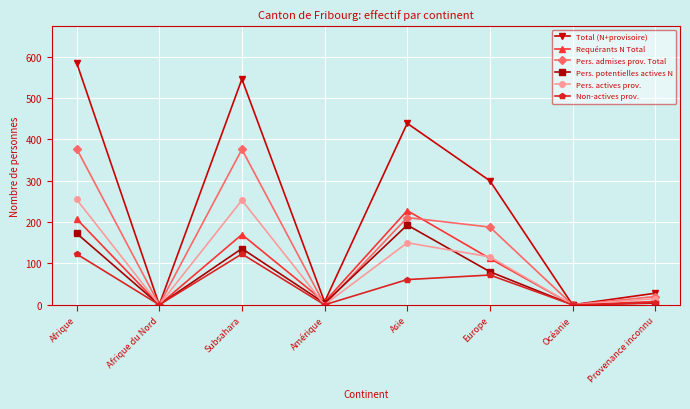

What is the total value across all series at Europe?

868